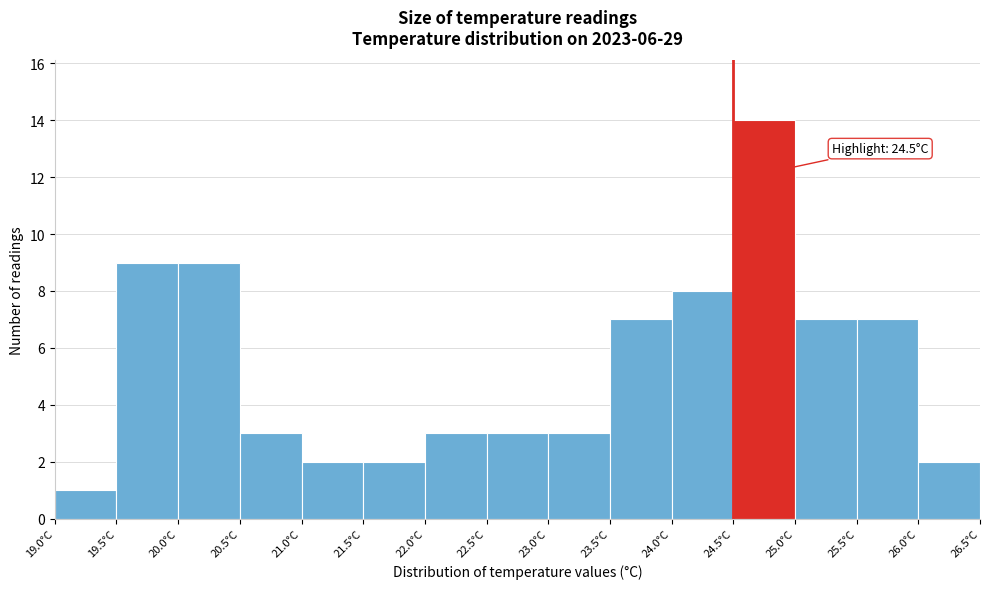

Which range on the x-axis has the tallest bar?

24.5 to 25.0